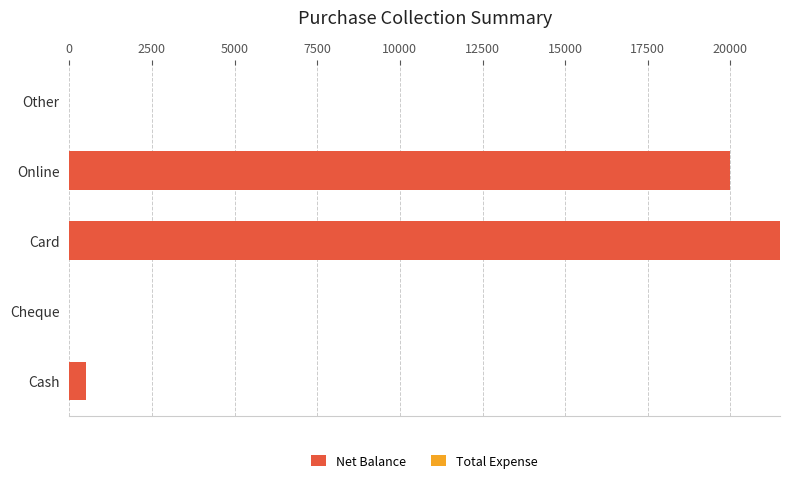

True or false: the data shows 33348 at Card.

False